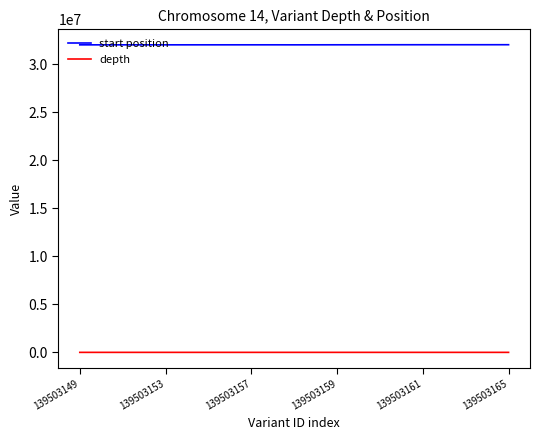

What is the highest value of the start position series?

32060784